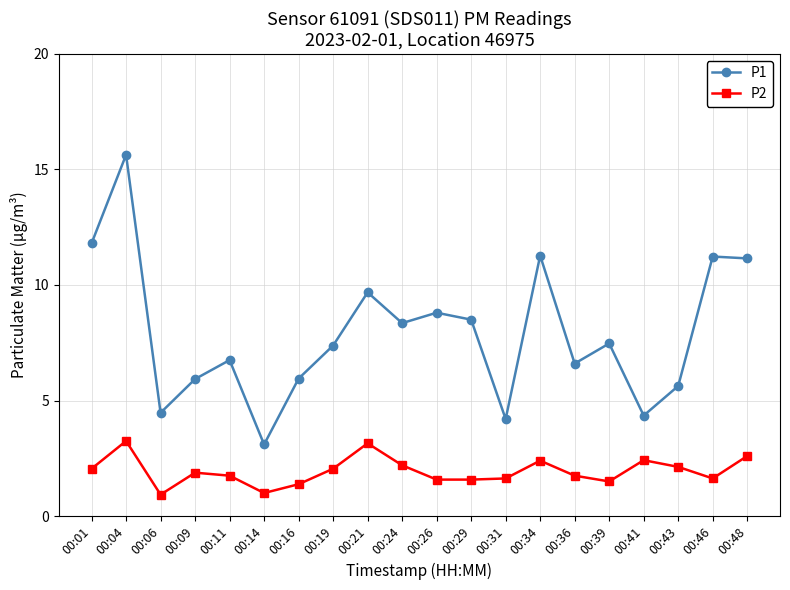

How many values in the P1 series are below 7?

9